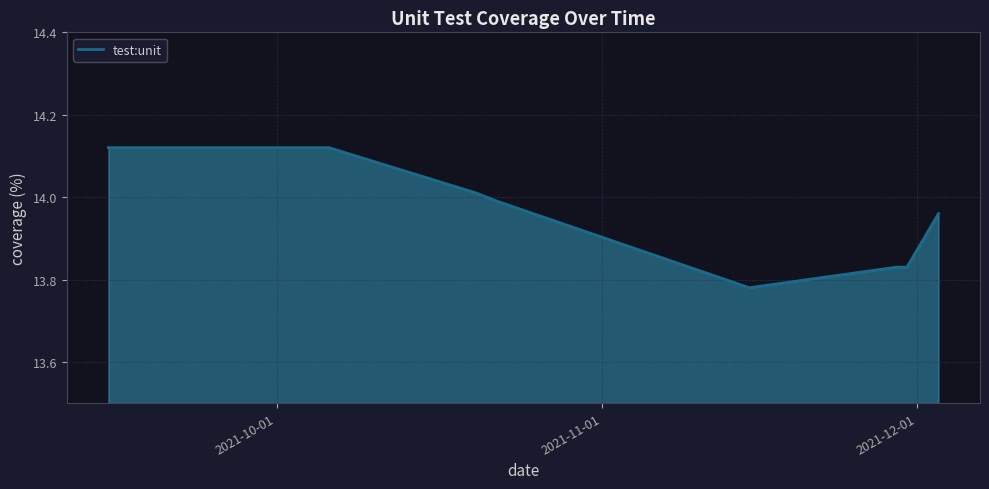

What is the difference between the maximum and minimum values?

0.3